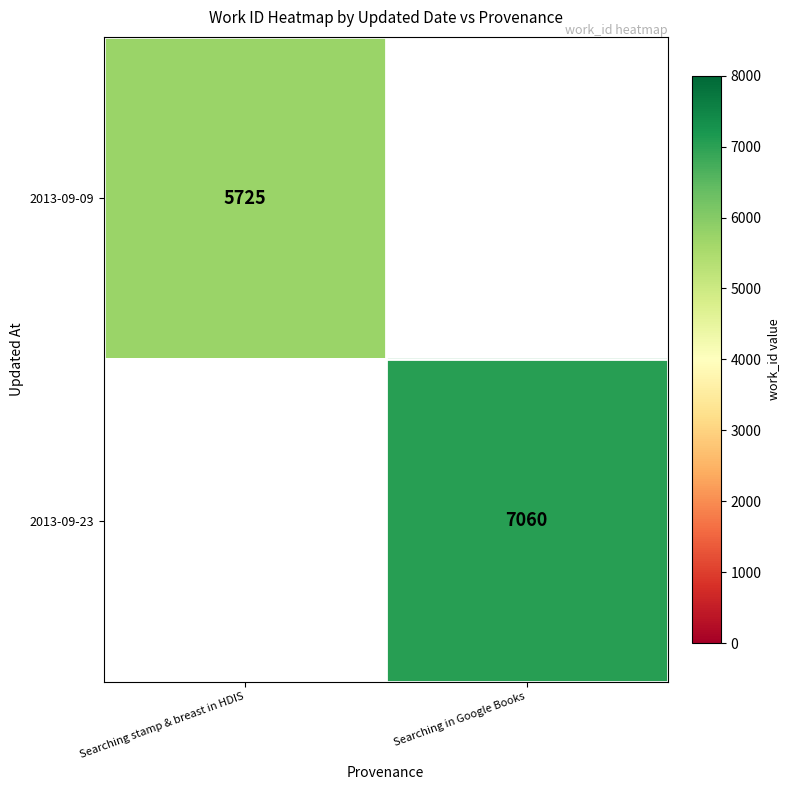

Is the value of 2013-09-23 at Searching in Google Books greater than the value of 2013-09-09 at Searching stamp & breast in HDIS?

Yes